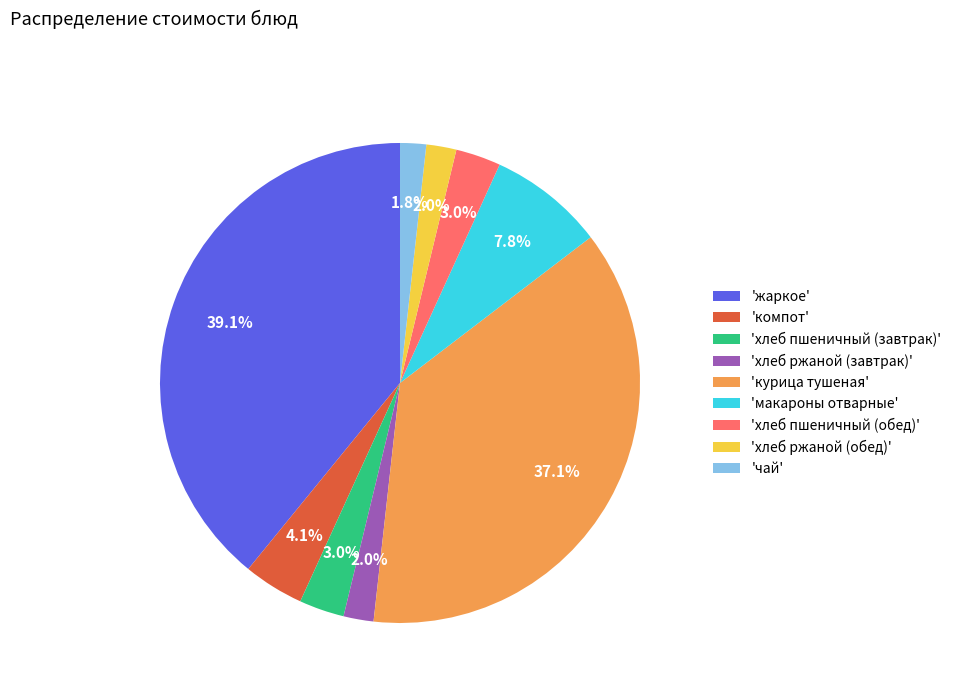

What is the largest slice in the pie chart?

'жаркое'